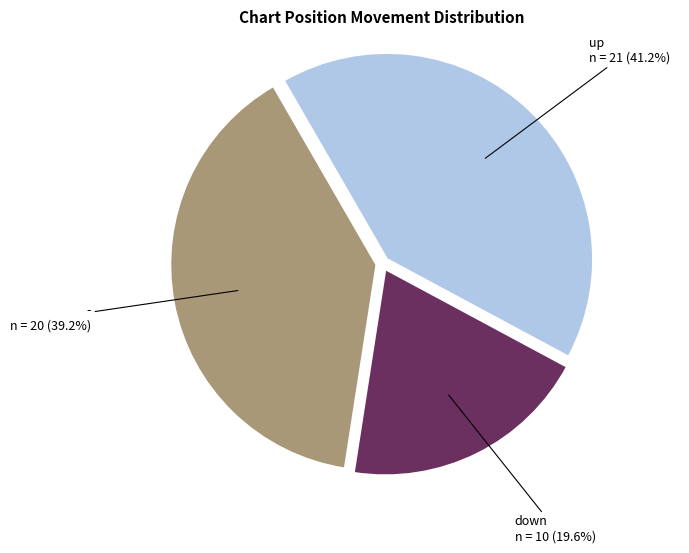

Does any single category account for the majority?

No